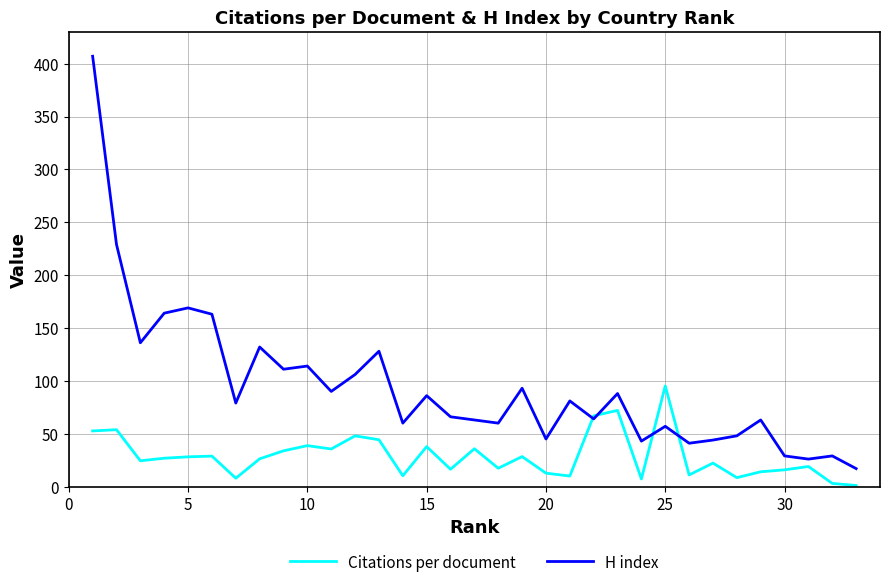

What is the sum of all H index values?

3131.0